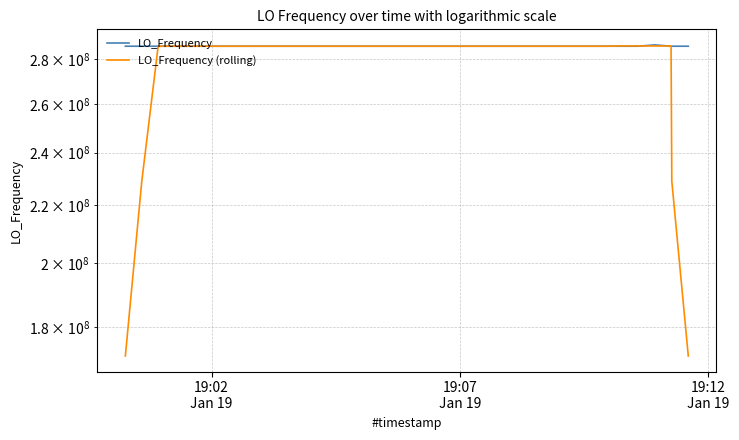

Count the number of data series in this chart.

2